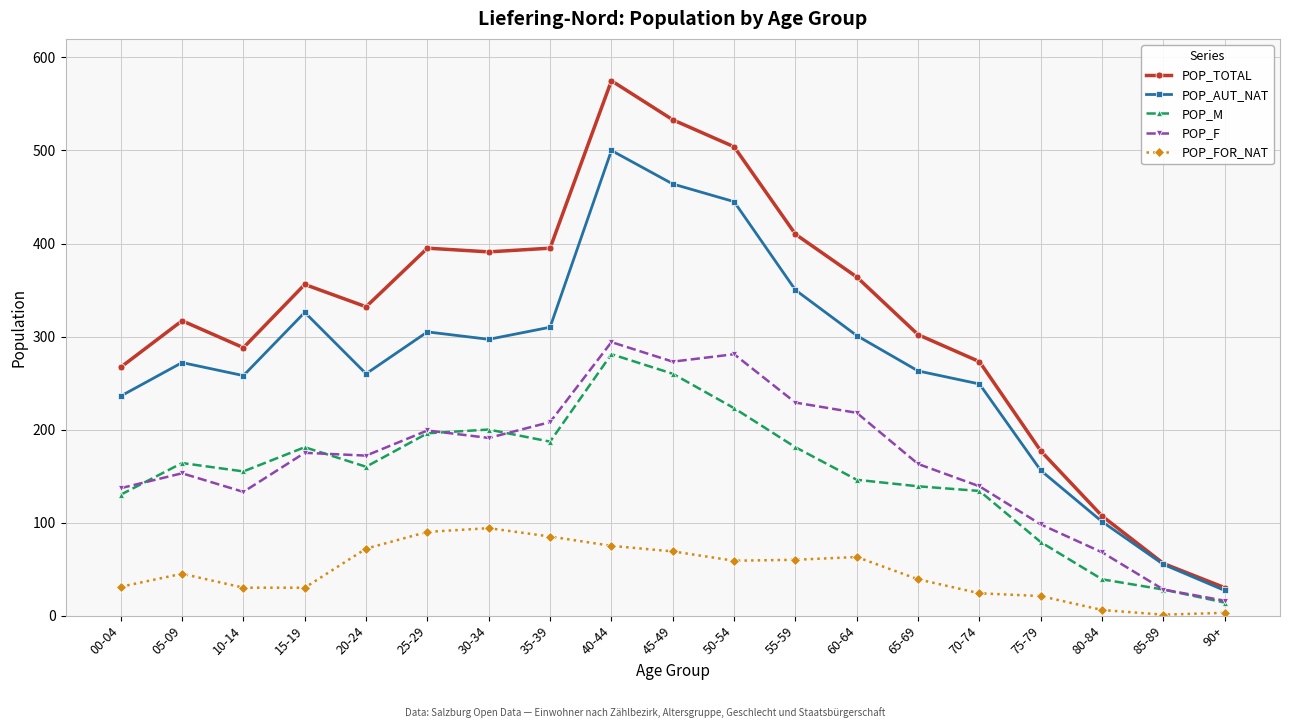

Which series has the widest spread of values?

POP_TOTAL